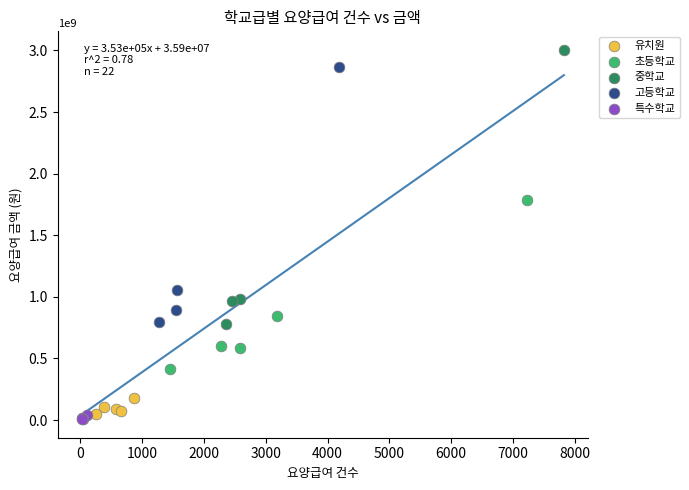

Which series reaches the minimum Y coordinate?

특수학교